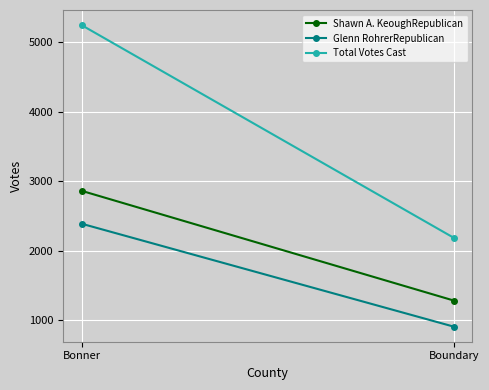

At which category does the chart reach its peak across all series?

Bonner